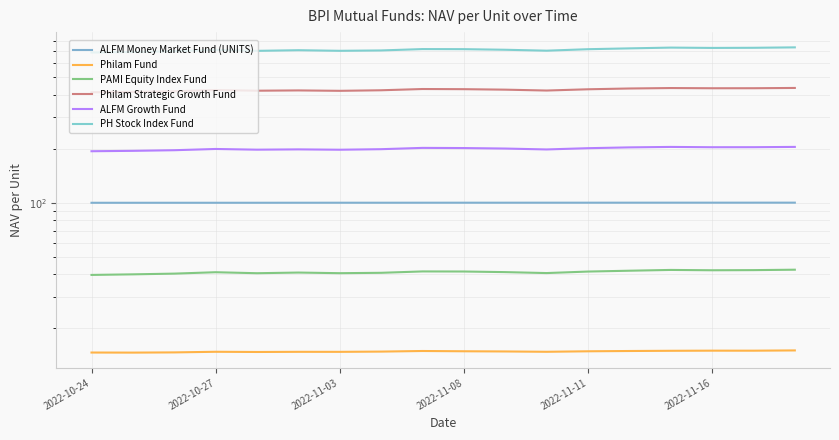

True or false: ALFM Growth Fund and PAMI Equity Index Fund cross at least once.

False